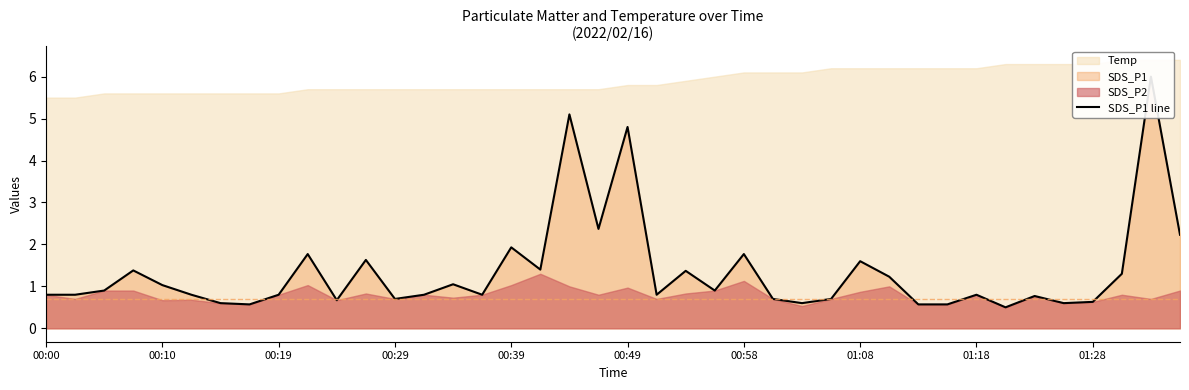

Reading left to right, transcribe all the data shown in this chart.

0.8	0.8	0.9	1.4	1.0	0.8	0.6	0.6	0.8	1.8	0.7	1.6	0.7	0.8	1.1	0.8	1.9	1.4	5.1	2.4	4.8	0.8	1.4	0.9	1.8	0.7	0.6	0.7	1.6	1.2	0.6	0.6	0.8	0.5	0.8	0.6	0.6	1.3	6.0	2.2